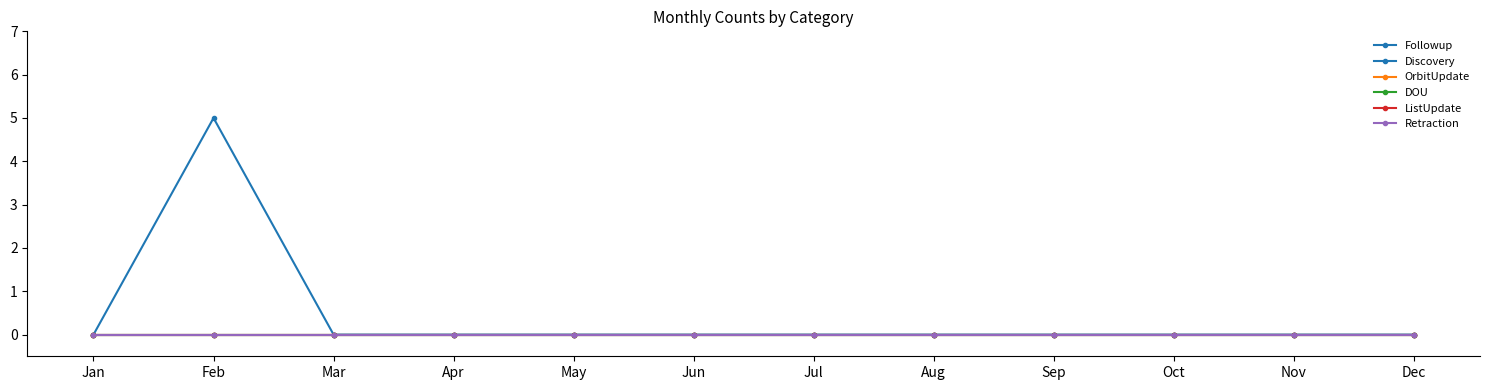

Is this an area chart (filled region under the line)?

No